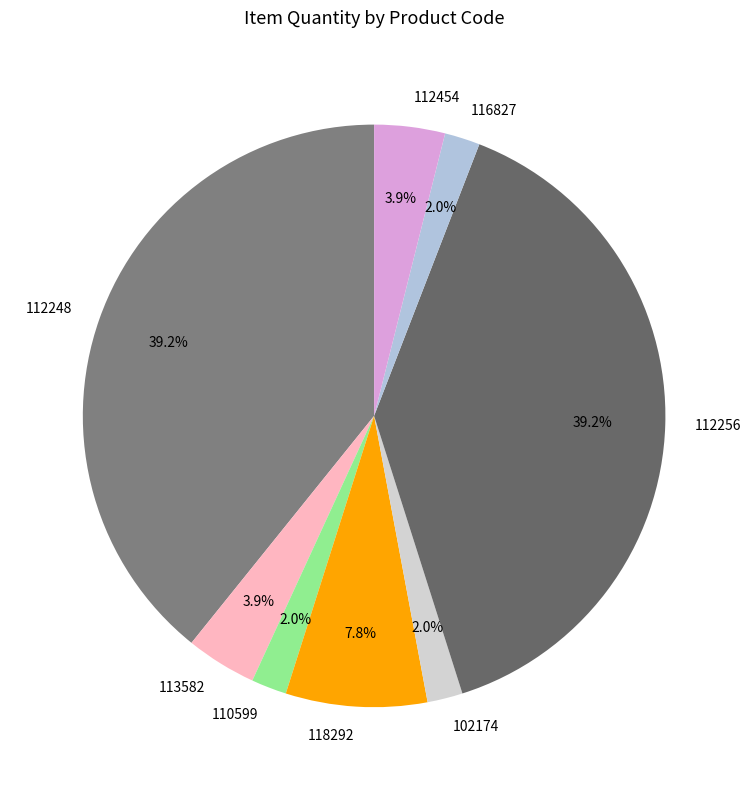

To the nearest percent, what is the average slice percentage?

12%